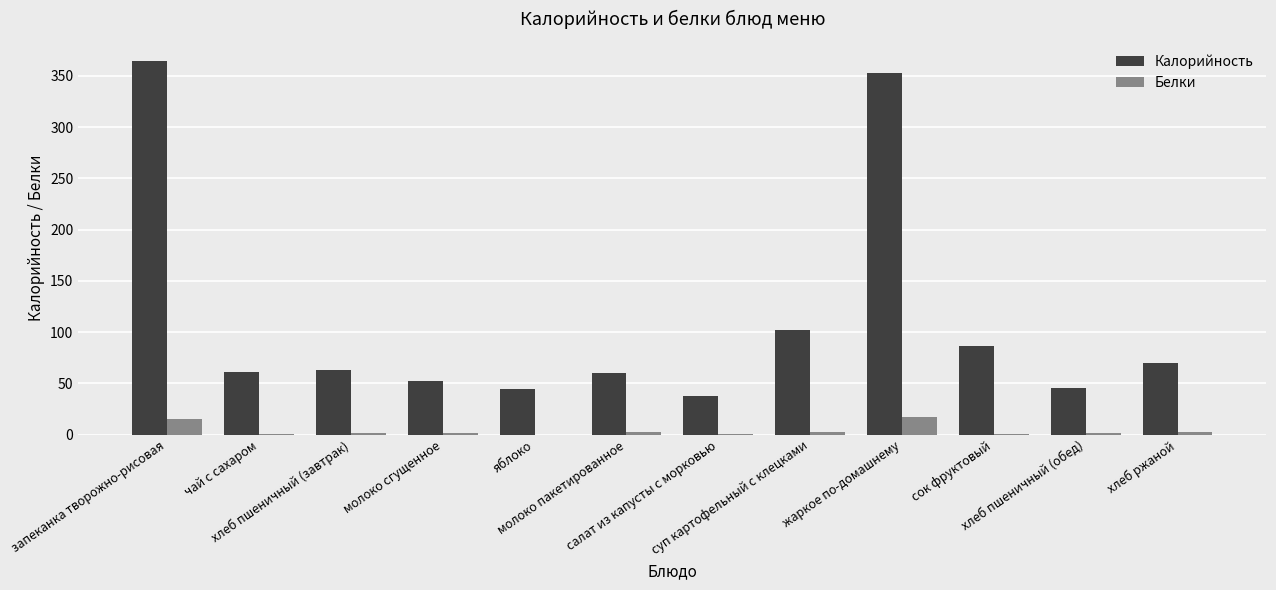

How many distinct data groups are displayed?

2